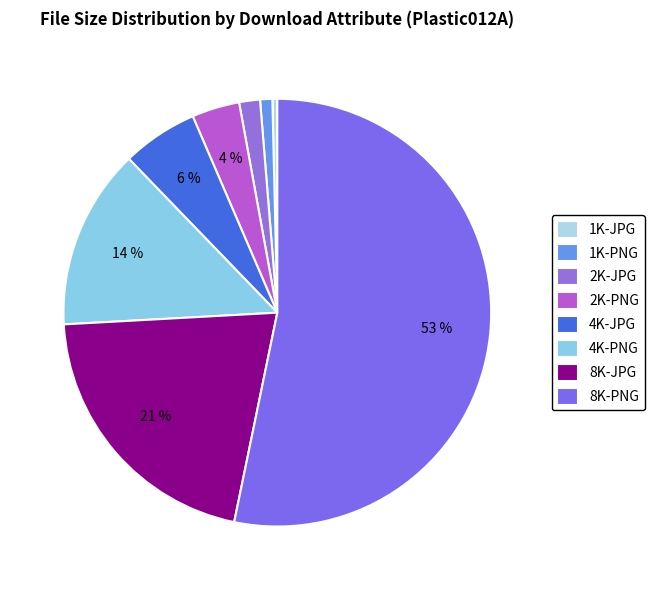

To the nearest percent, what is the difference between the largest and smallest slice percentages?

53%